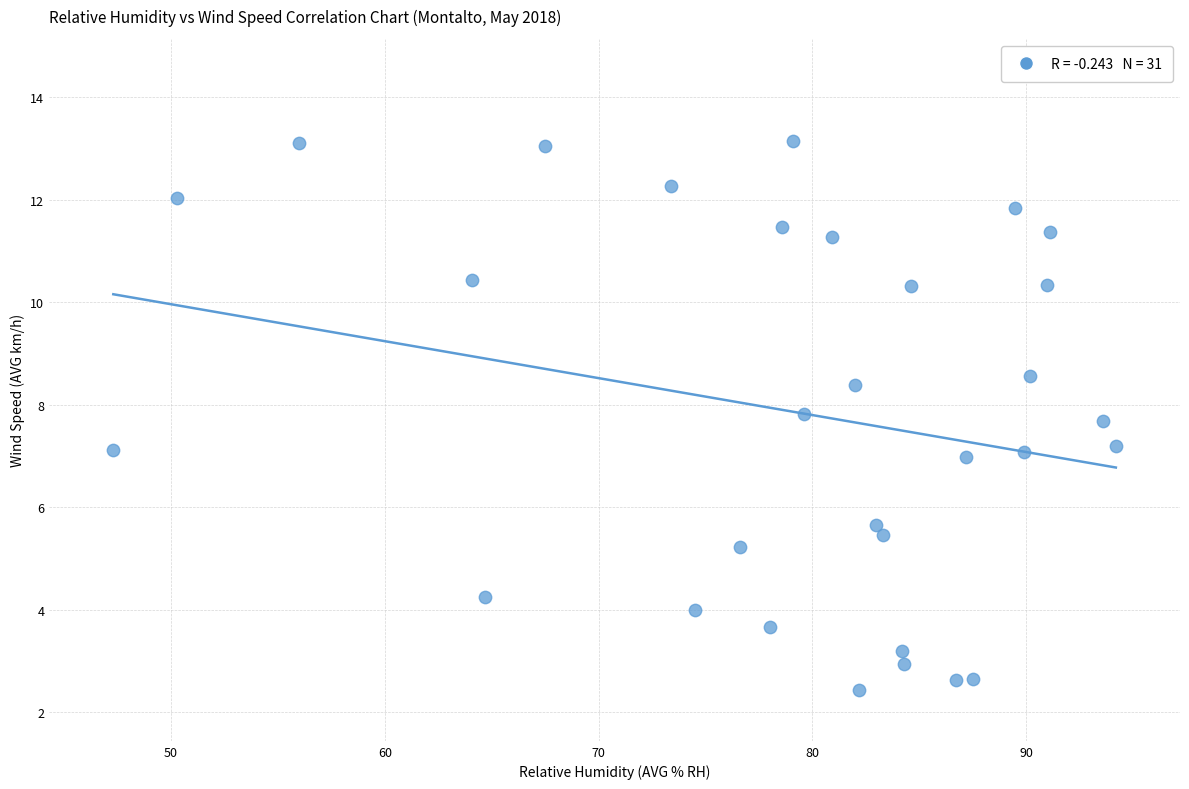

What is the range of Y values (max minus min)?

10.7